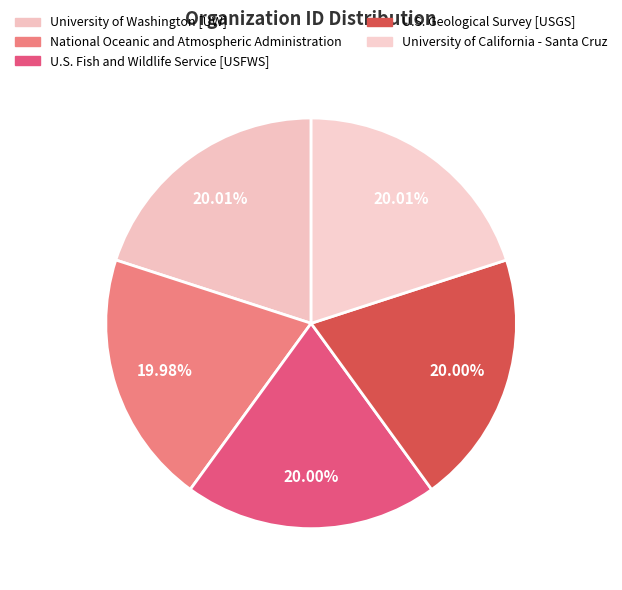

Which slice is the smallest?

National Oceanic and Atmospheric Administration